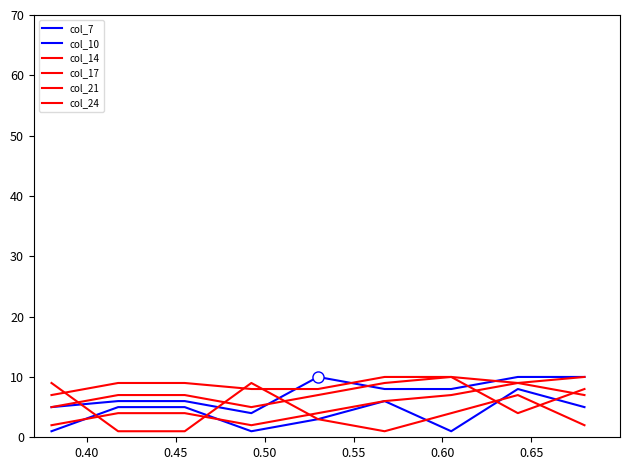

Does the chart have visible grid lines?

No